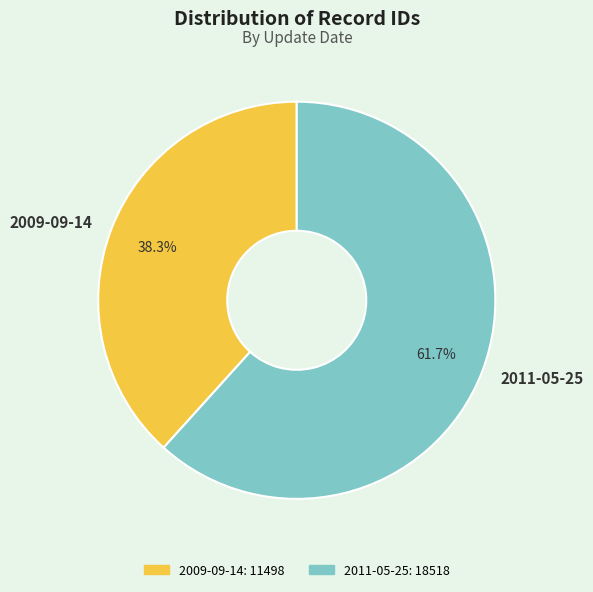

Count the number of slices in the pie.

2